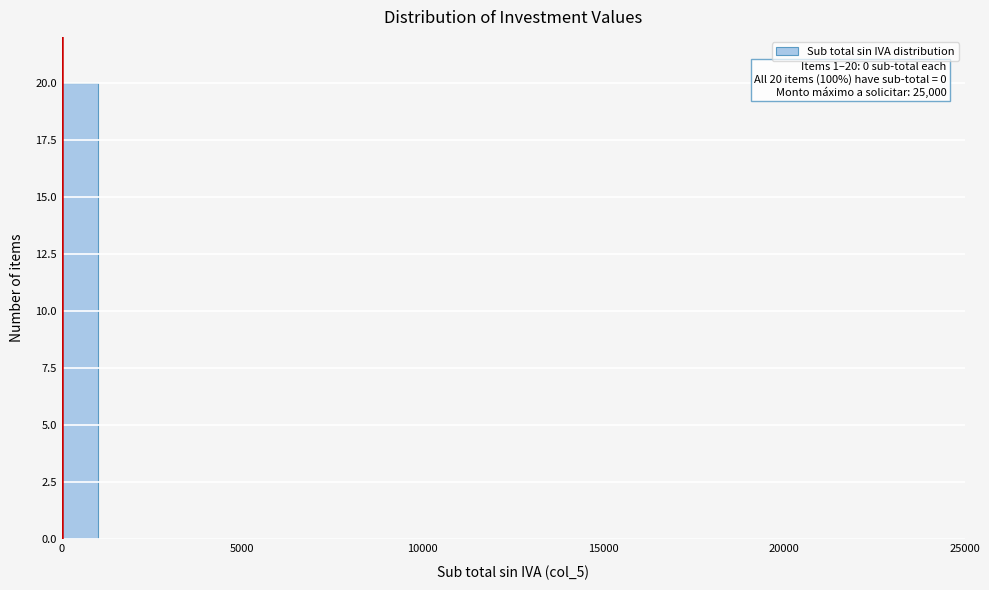

Around what value on the x-axis is the tallest bar? Give the approximate position of its centre, as read against the axis.

500